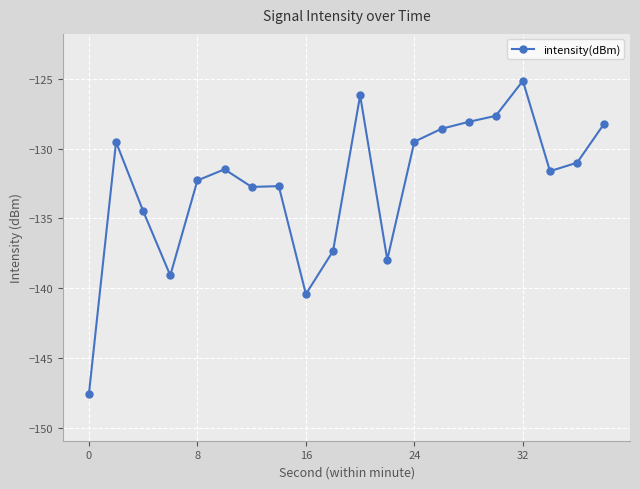

What is the value of the 14th point from the left?

-128.6